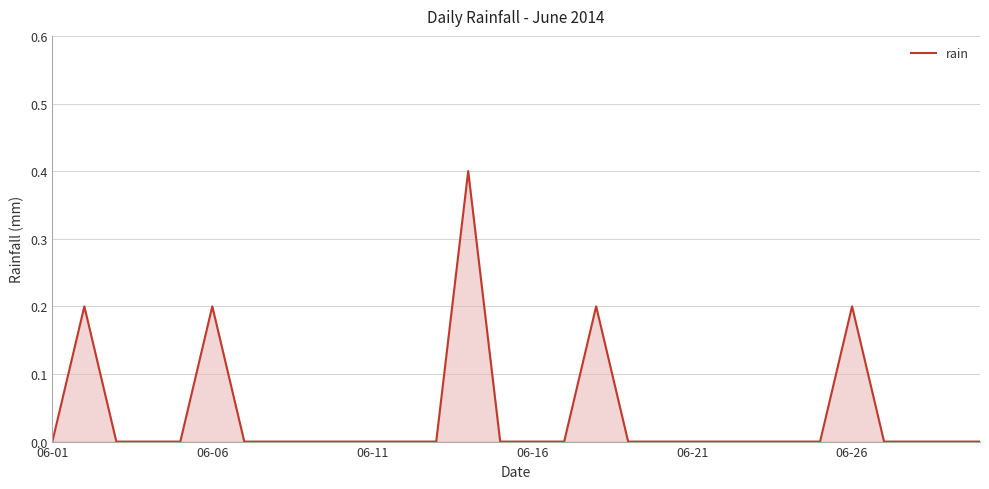

What is the maximum value shown in the chart?

0.4